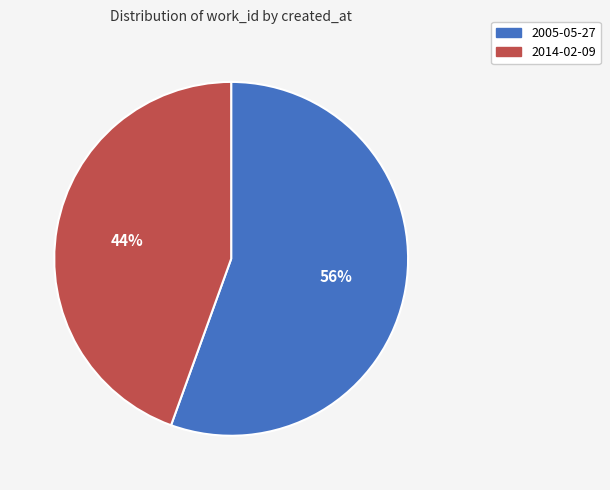

True or false: 2014-02-09 accounts for 30% of the total.

False